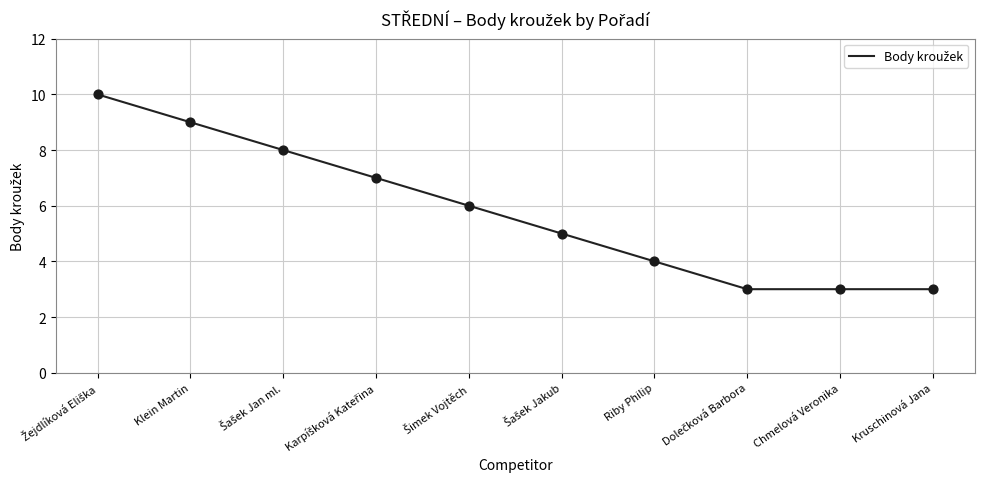

What value does the data have at Riby Philip?

4